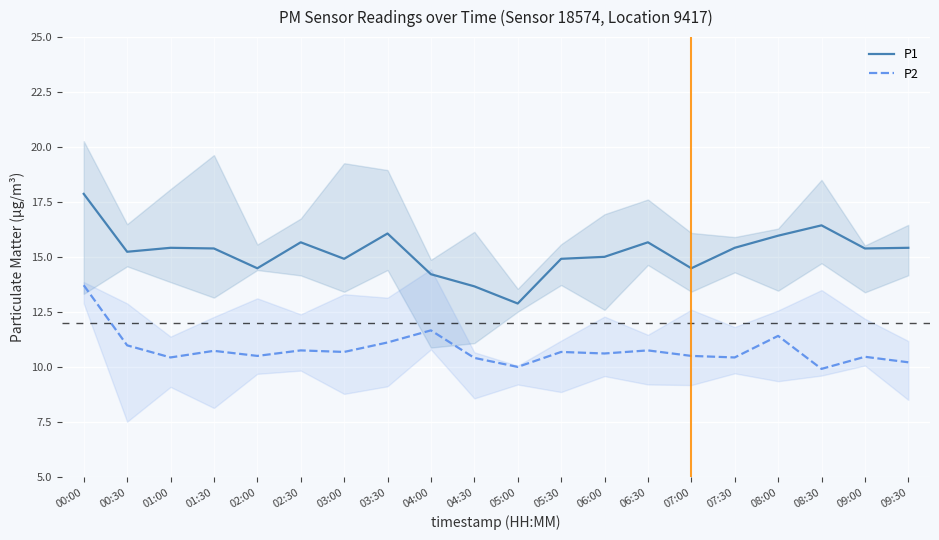

Between 01:00 and 02:30, which is larger?

02:30